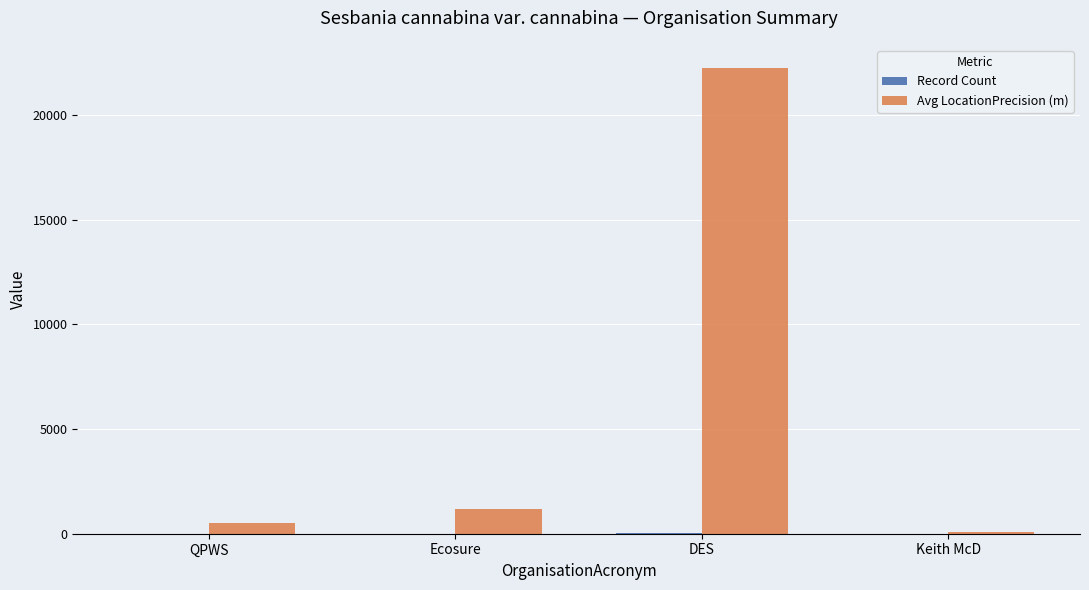

Are the bars grouped side by side (vs. stacked)?

Yes